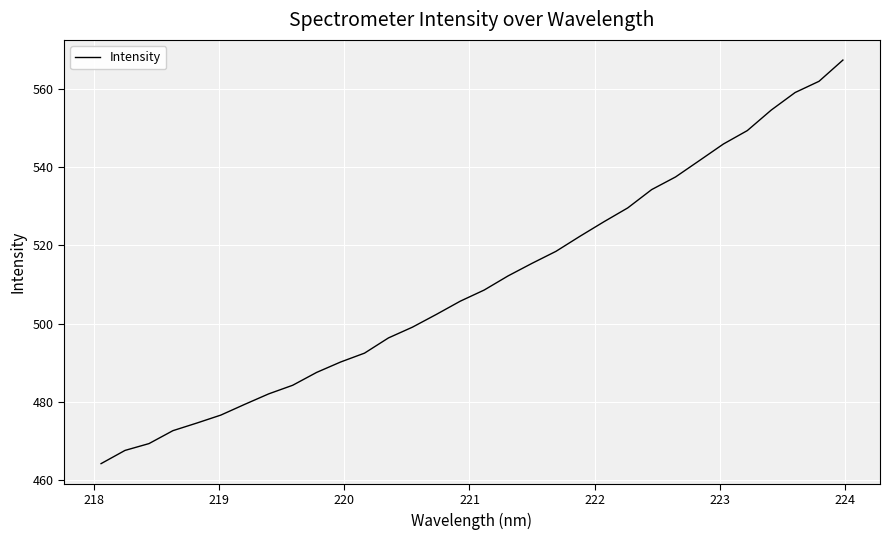

Reading left to right, transcribe all the data shown in this chart.

464.1	467.5	469.2	472.6	474.5	476.6	479.3	482.0	484.2	487.5	490.1	492.4	496.3	499.1	502.3	505.7	508.6	512.2	515.4	518.5	522.3	526.1	529.6	534.3	537.6	541.8	546.0	549.4	554.7	559.2	562.1	567.5